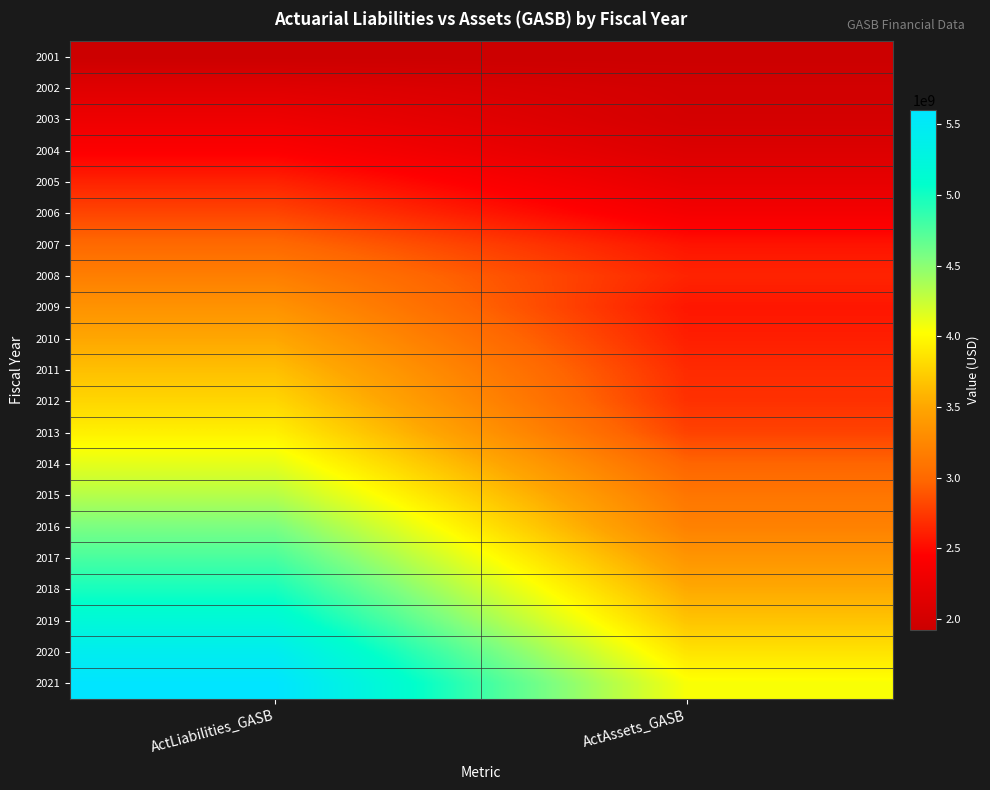

How many distinct data groups are displayed?

21